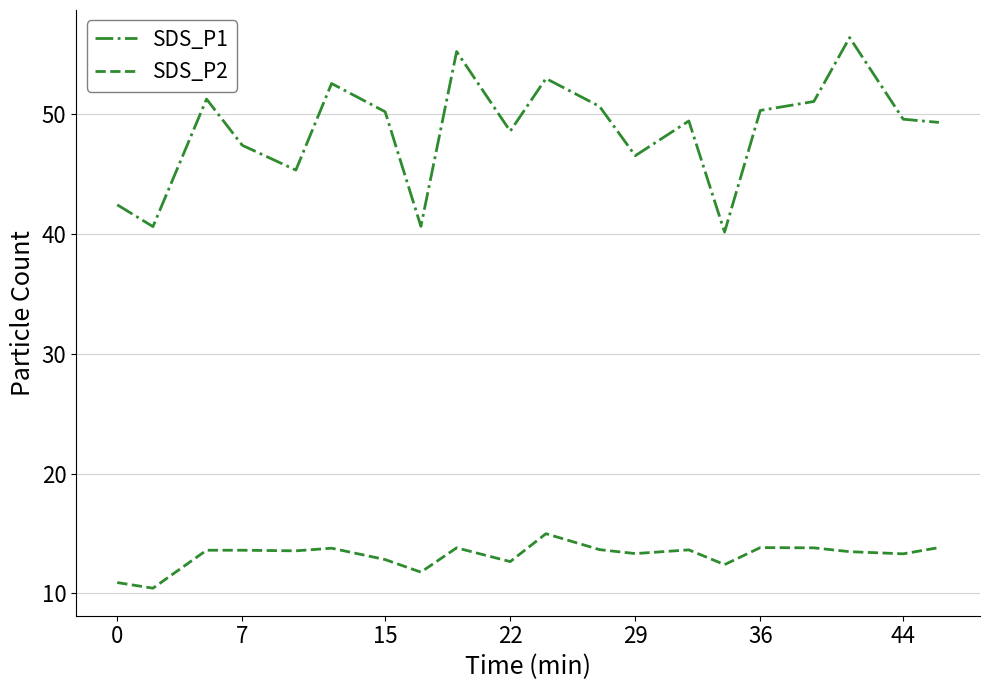

What is the minimum value shown in the chart?

10.4